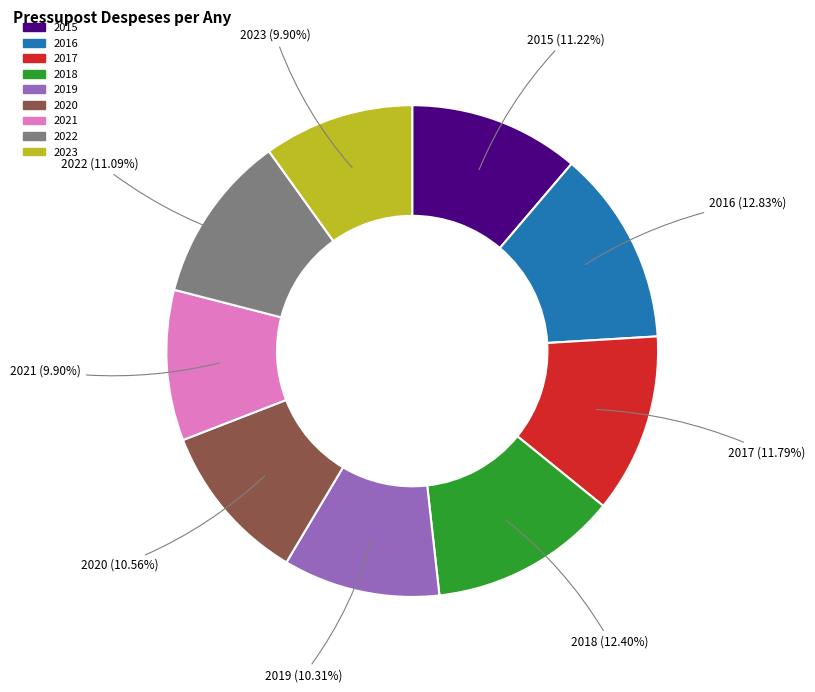

True or false: 2023 accounts for 10% of the total.

True